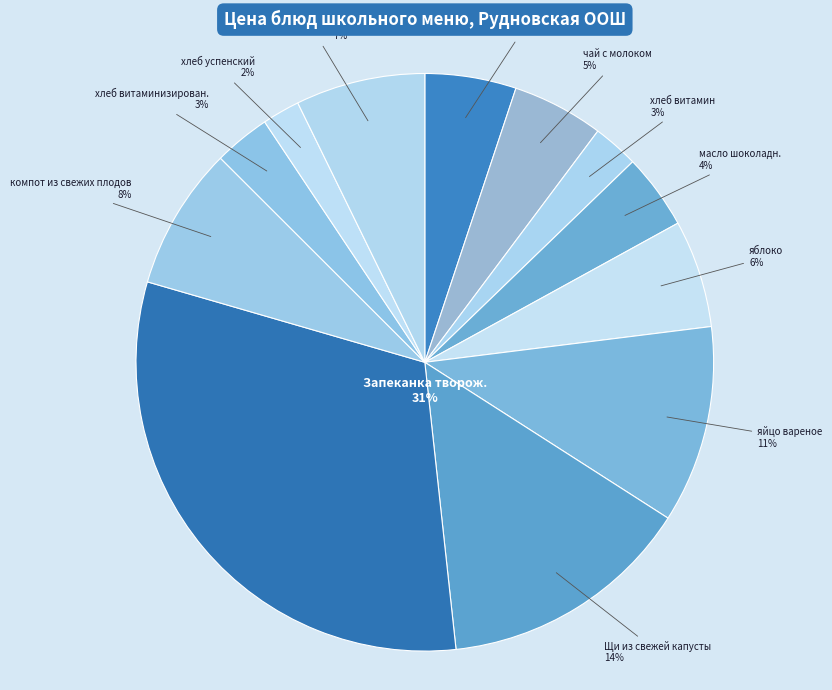

Which has a higher value, каша манная с м/сл or Щи из свежей капусты?

Щи из свежей капусты